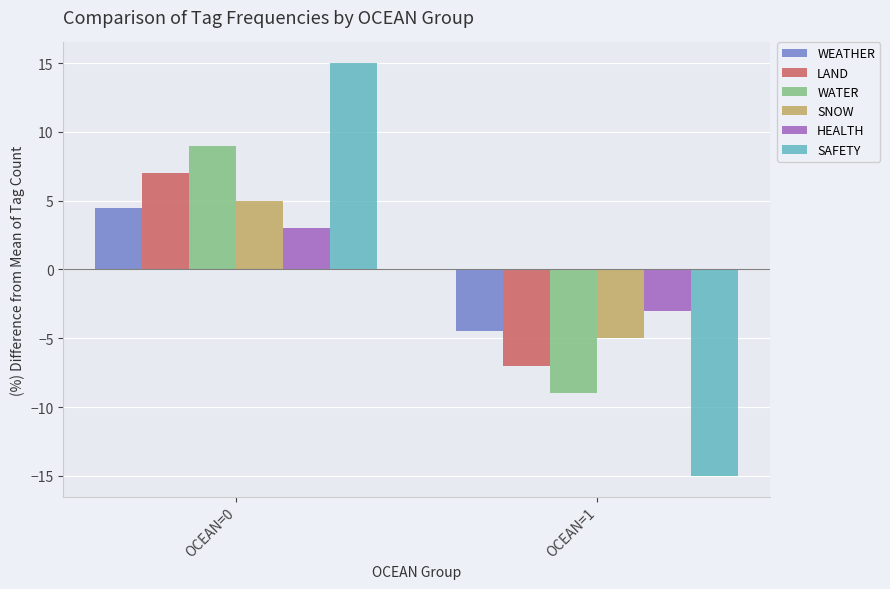

True or false: SAFETY has a value of -15.0 at OCEAN=1.

True